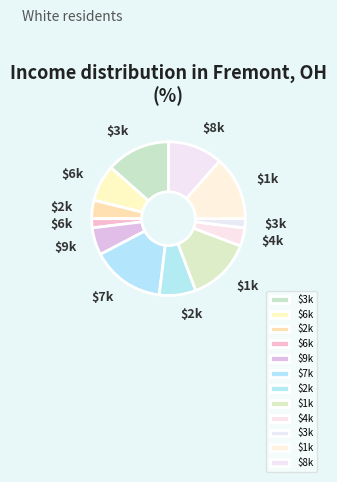

Which category has the smallest portion of the pie?

6